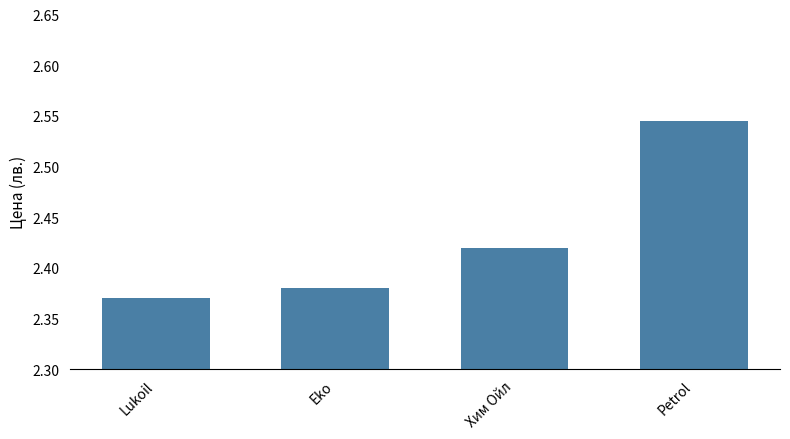

What is the label of the 2nd bar from the left?

Eko